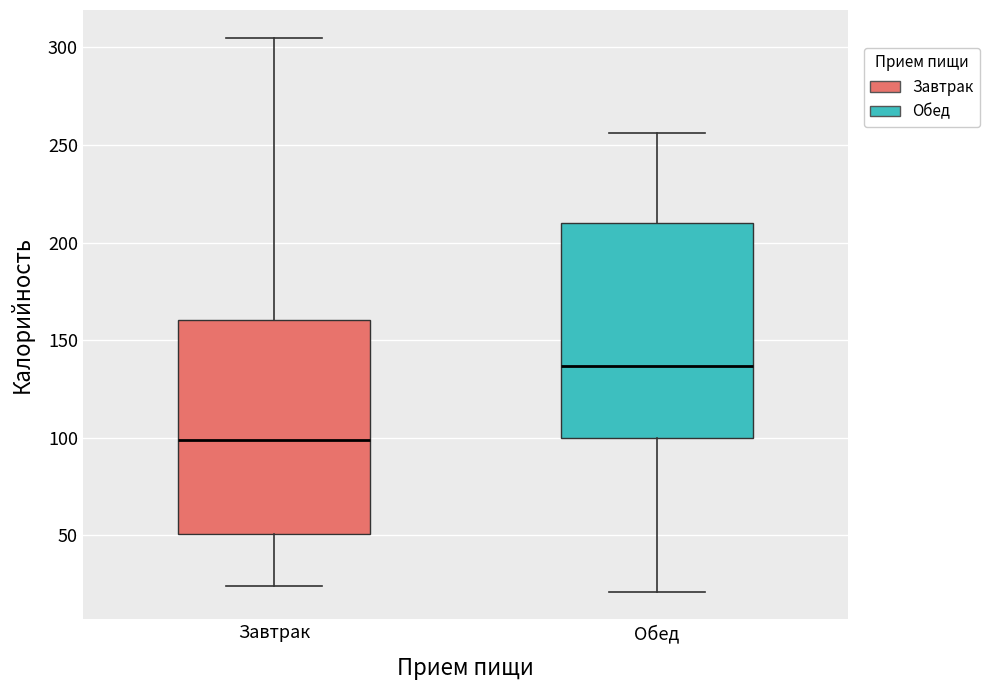

Where is the upper edge of the box for Обед on the y-axis? The values are not printed on the chart, so give them approximately, as read against the axis.

210